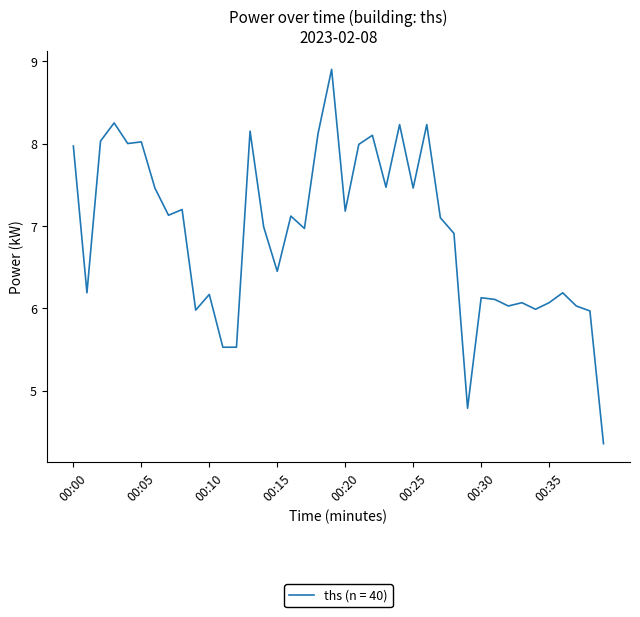

What is the greatest value displayed?

8.9